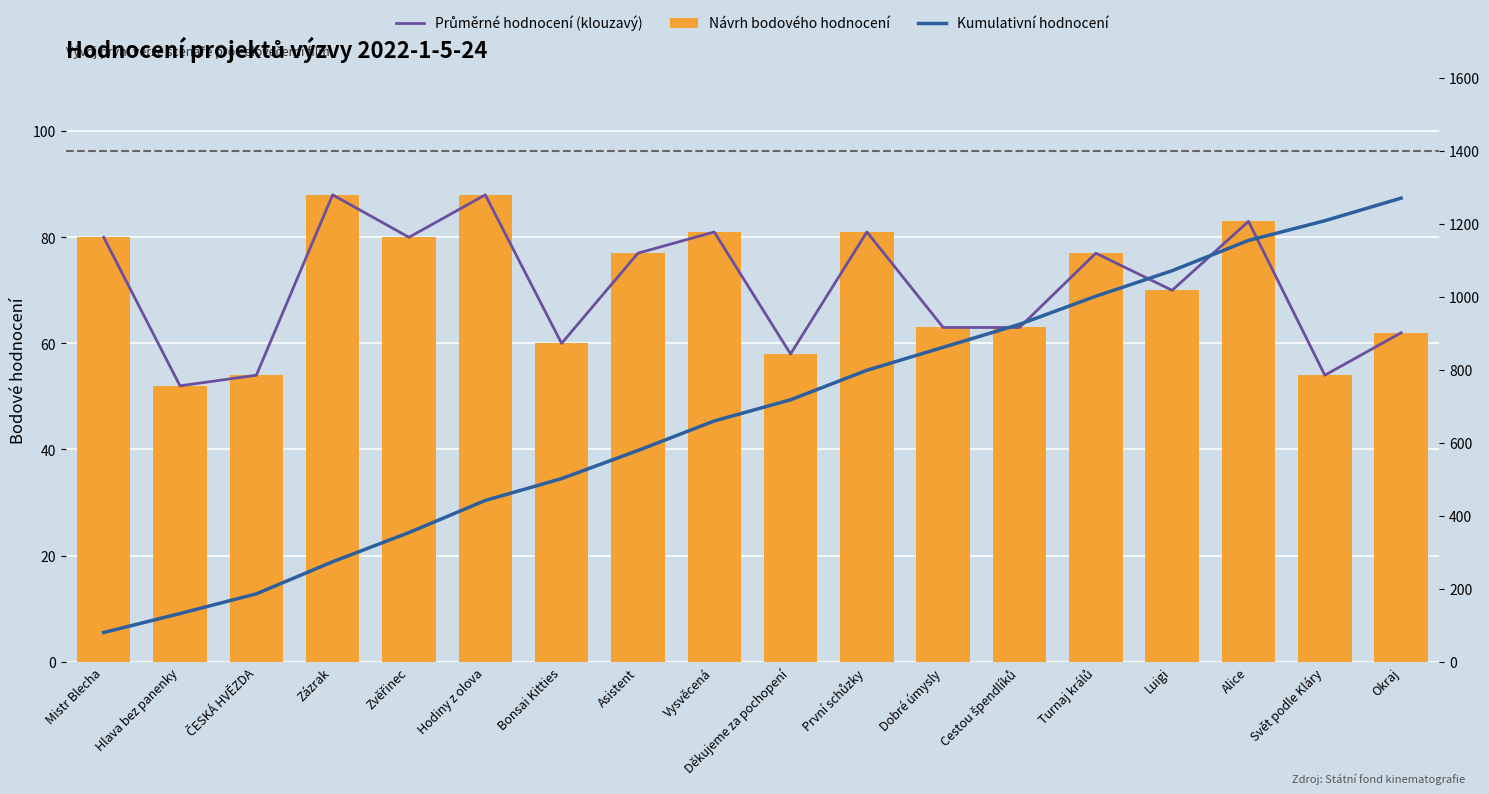

What is the maximum value shown in the chart?

1271